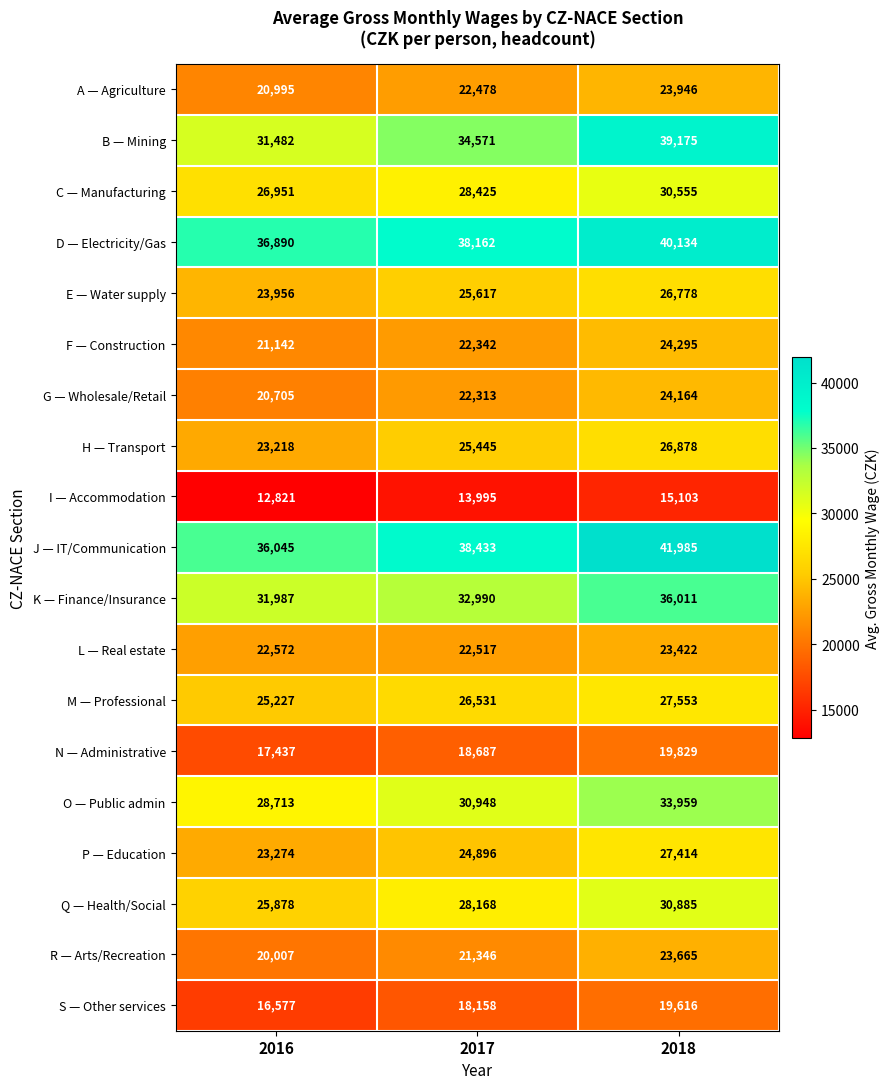

What is the maximum value shown in the chart?

41985